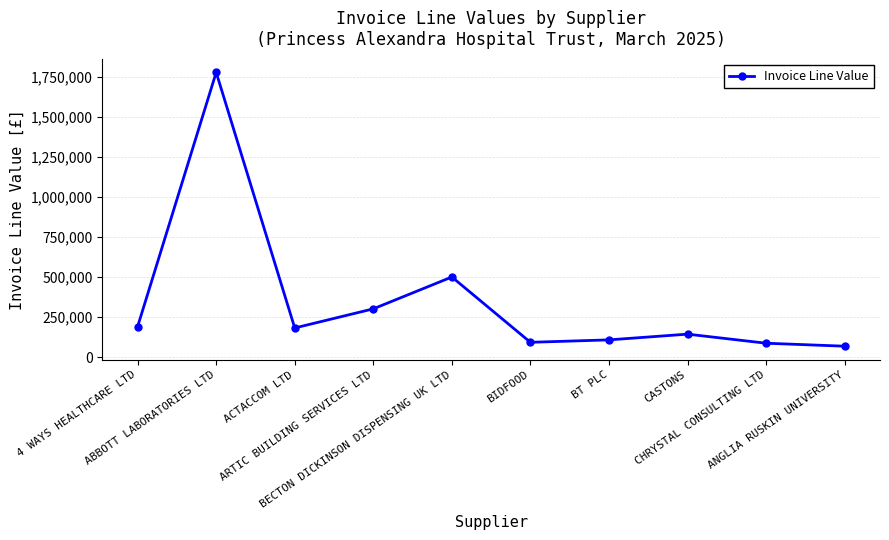

What is the greatest value displayed?

1778563.7